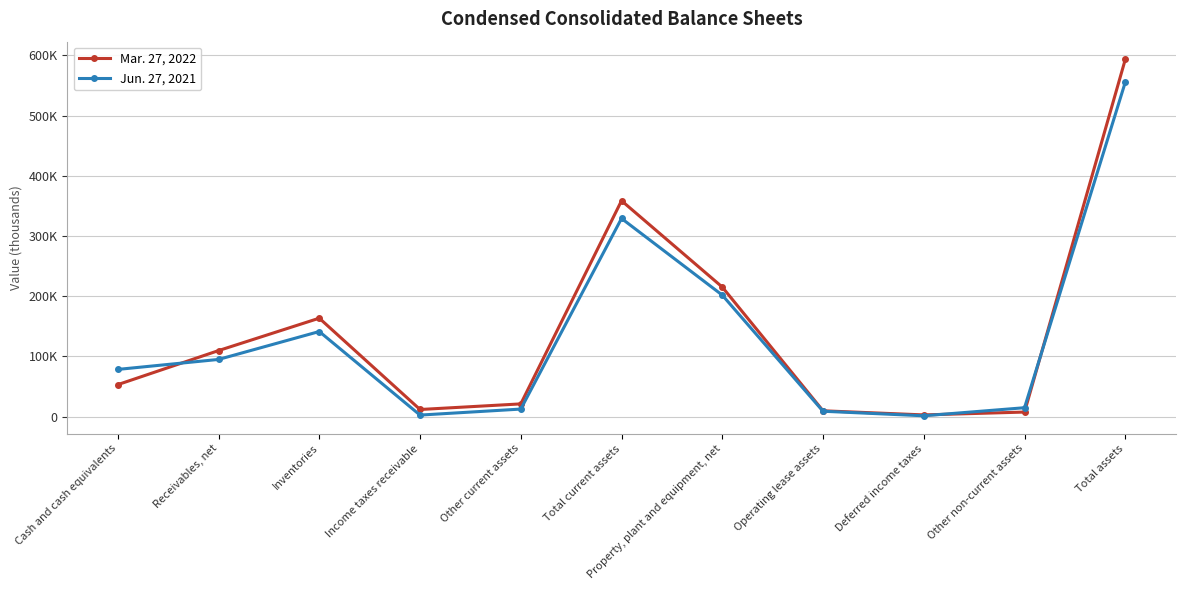

Which series has the largest range (max minus min)?

Mar. 27, 2022